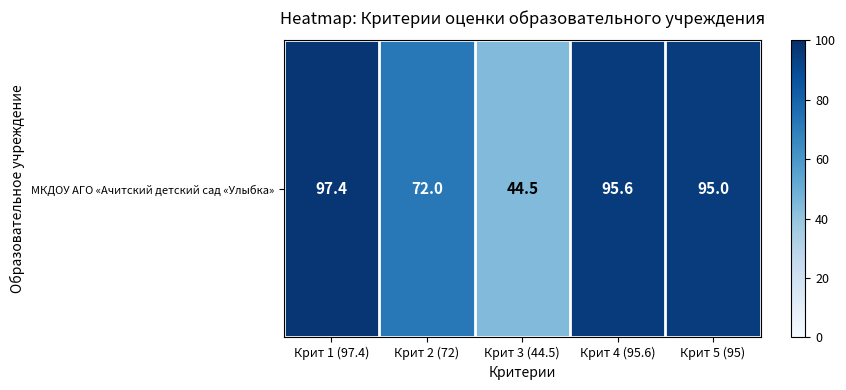

The value at Крит 5 (95) is 95.0. True or false?

True